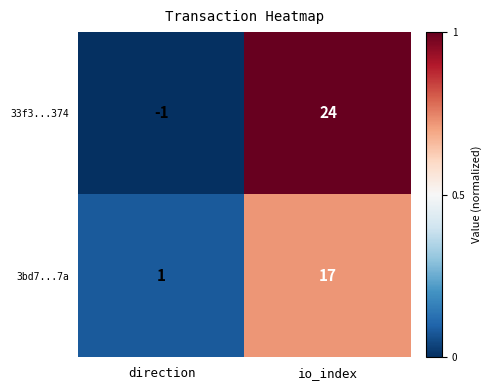

Rank the categories by 33f3...374 value from lowest to highest.

direction, io_index